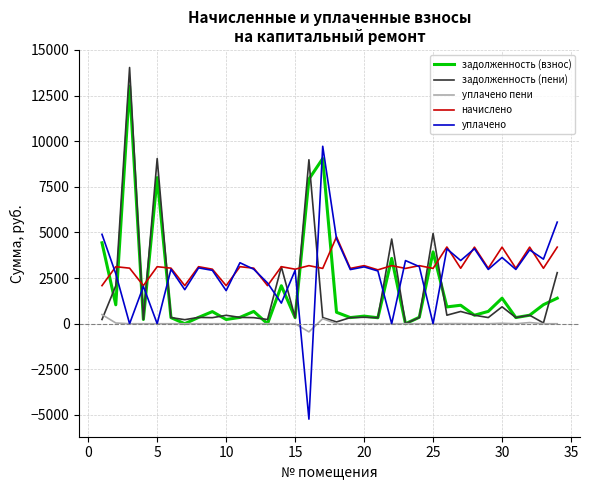

List the series in order of their peak value, highest first.

задолженность (пени), задолженность (взнос), уплачено, начислено, уплачено пени